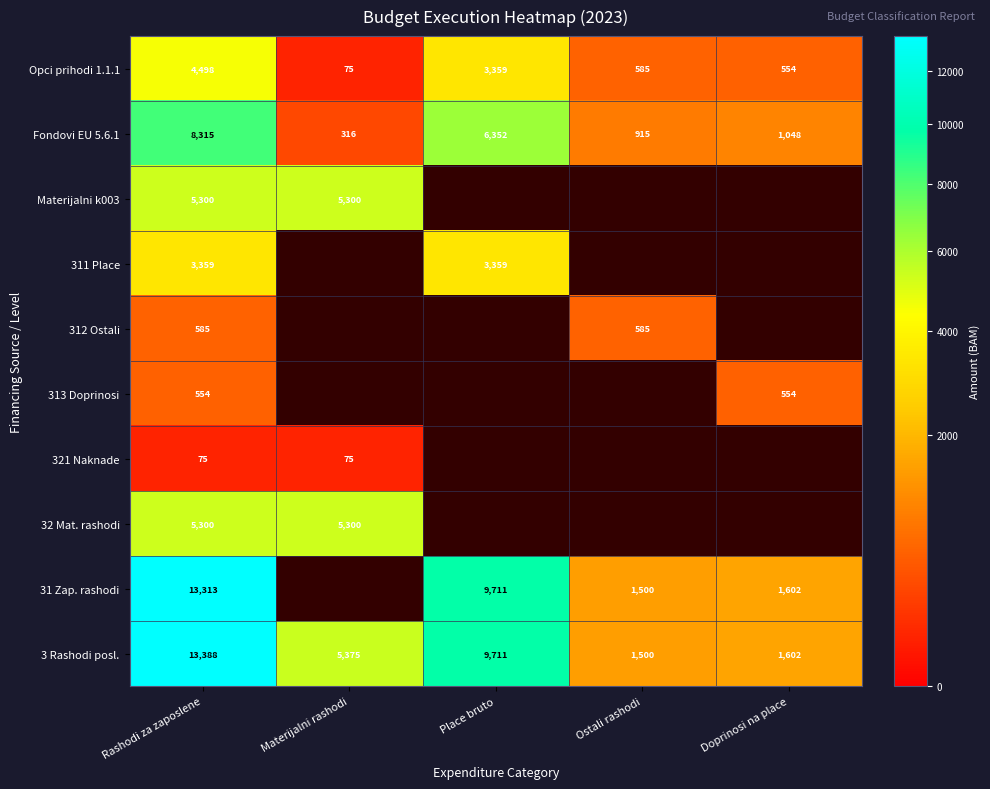

Is the value of 313 Doprinosi at Doprinosi na place greater than the value of 3 Rashodi posl. at Ostali rashodi?

No